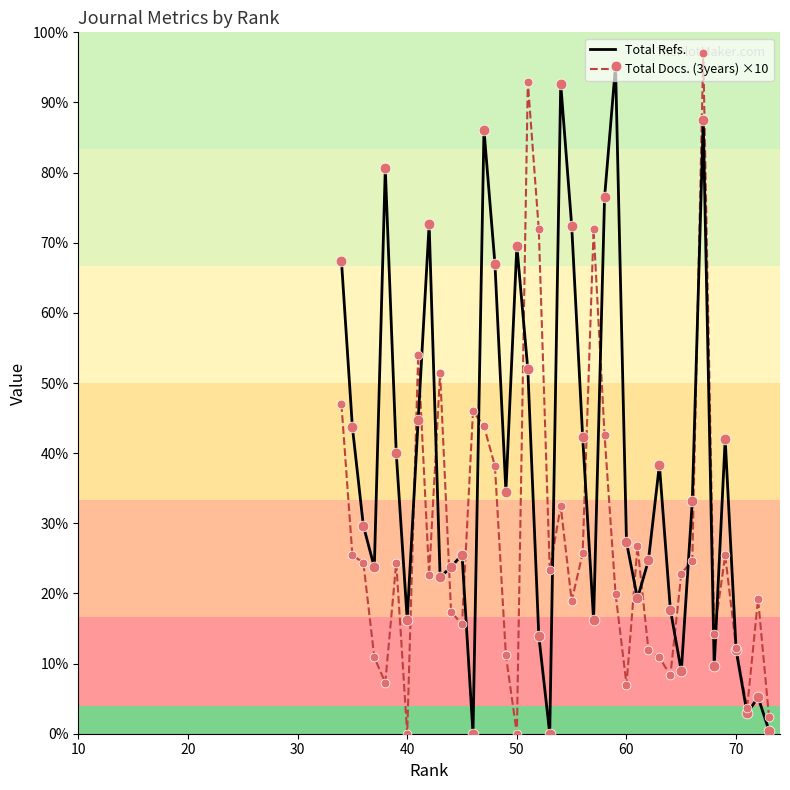

Is the value of Total Refs. at 35 greater than the value of Total Docs. (3years) ×10 at 70?

Yes